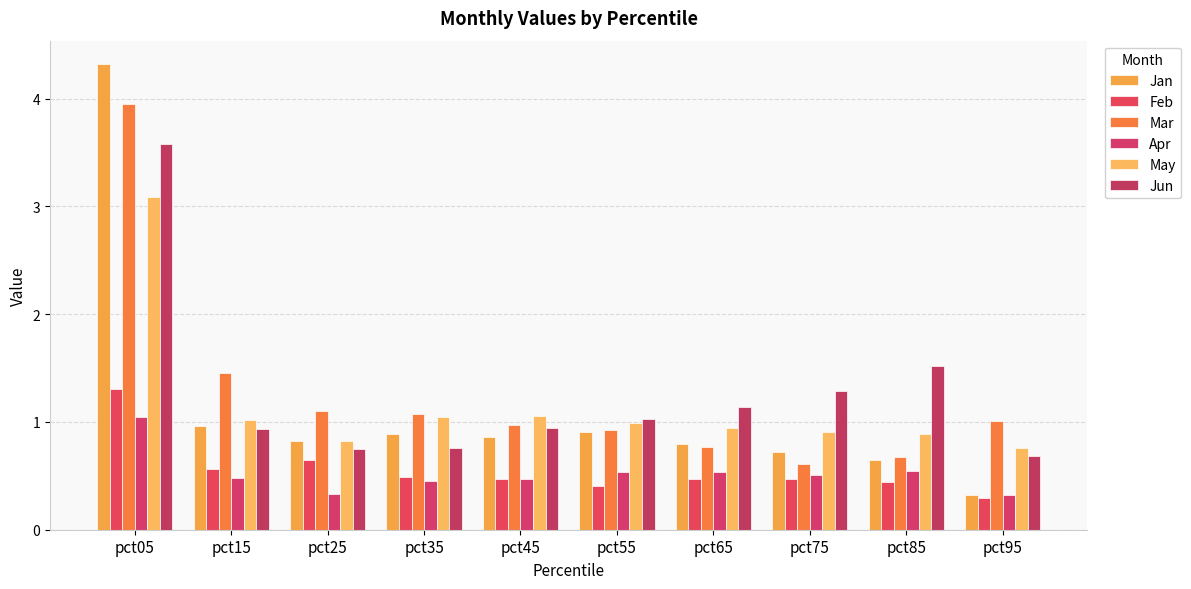

Between pct05 and pct25, which series saw the biggest shift?

Jan